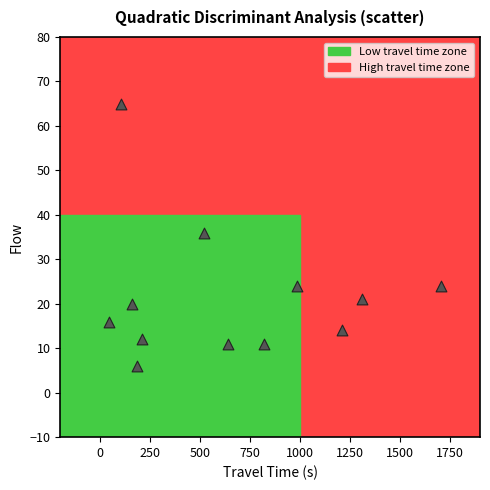

What Y value in the scatter plot is closest to 35?

36